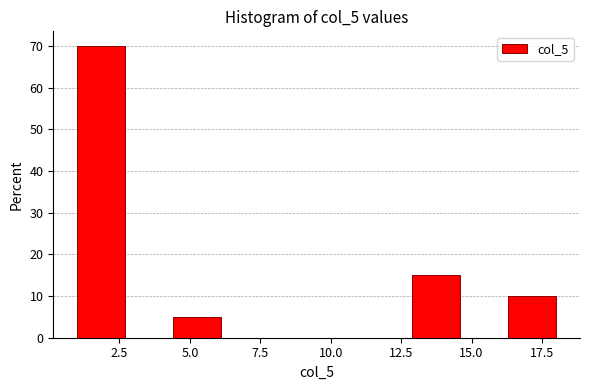

Read against the x-axis, roughly where is the centre of the tallest bar?

2.0